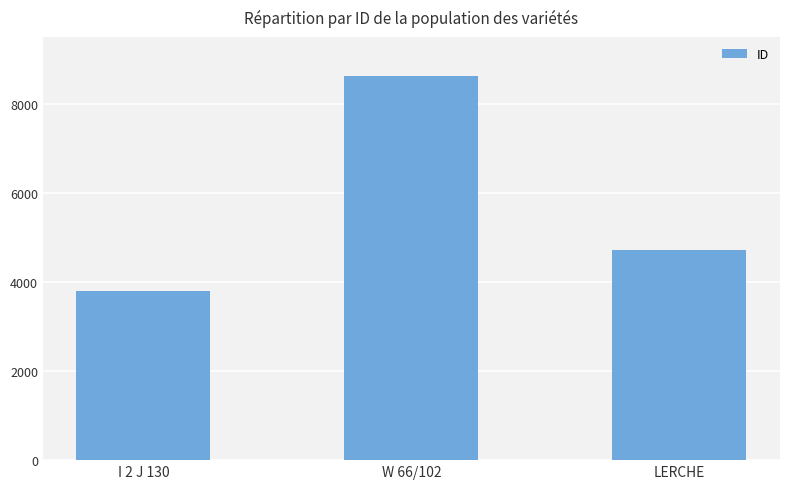

What is the difference between the maximum and minimum values?

4825